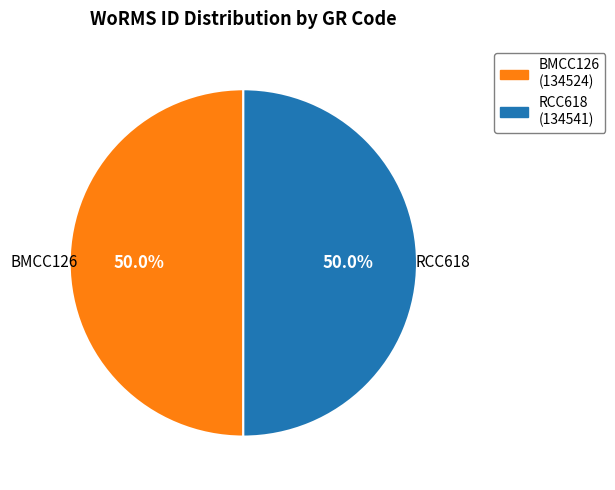

To the nearest percent, what percentage of the pie is BMCC126?

50%